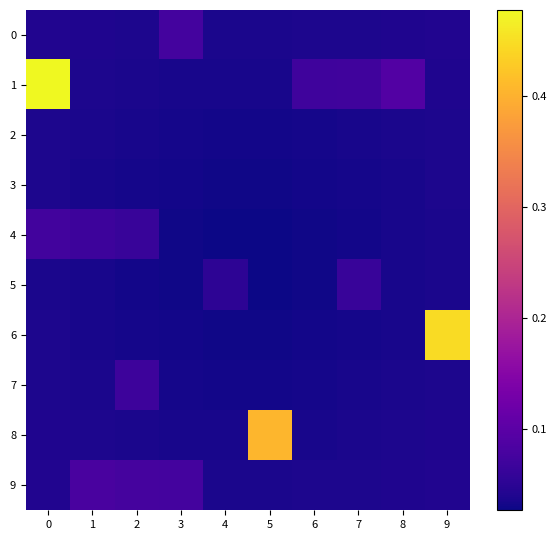

Which series changed the most between 5 and 7?

8